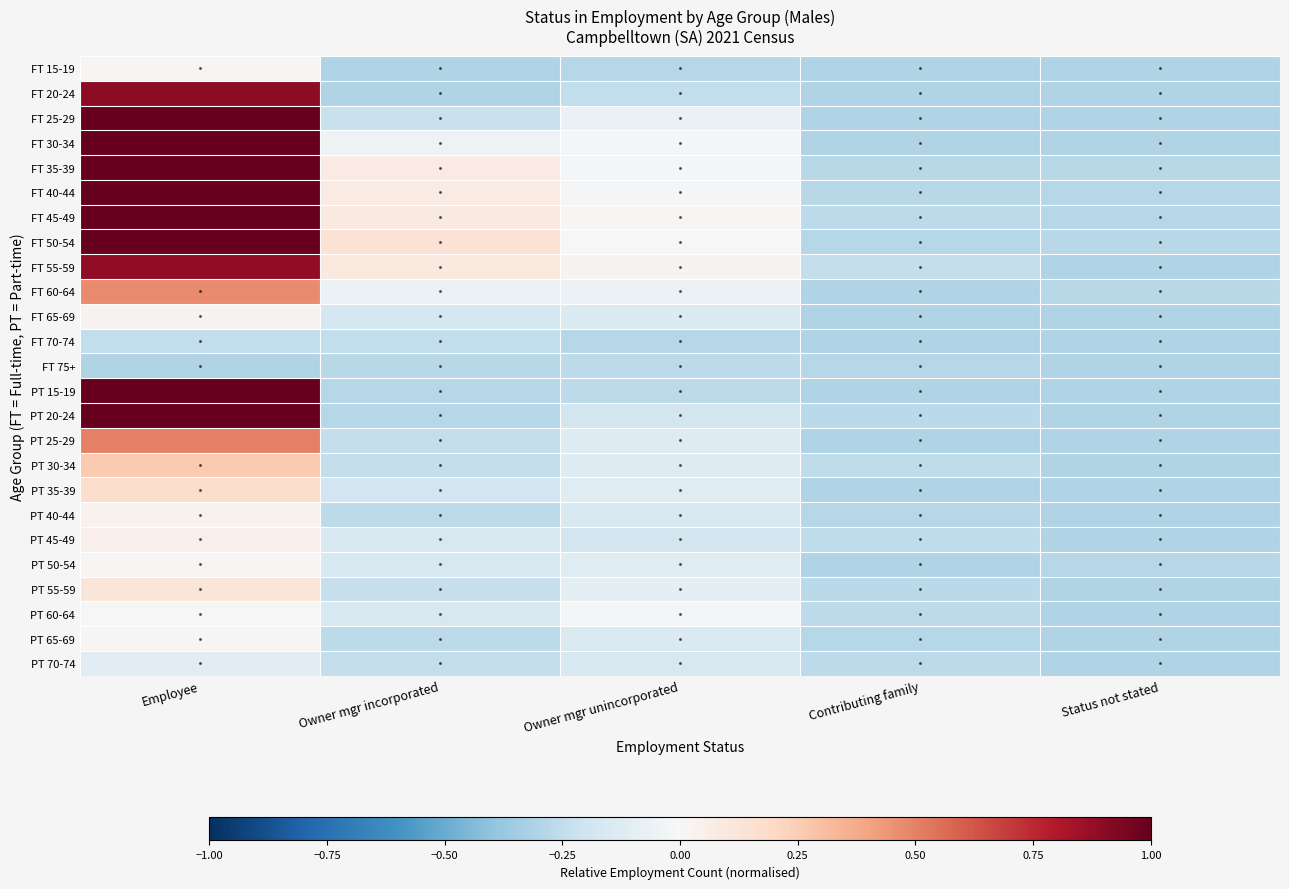

How many distinct data groups are displayed?

25